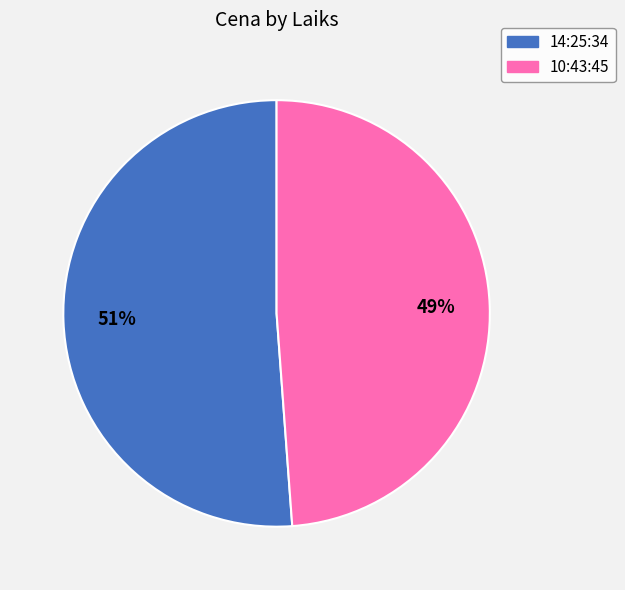

Which category accounts for the majority?

14:25:34